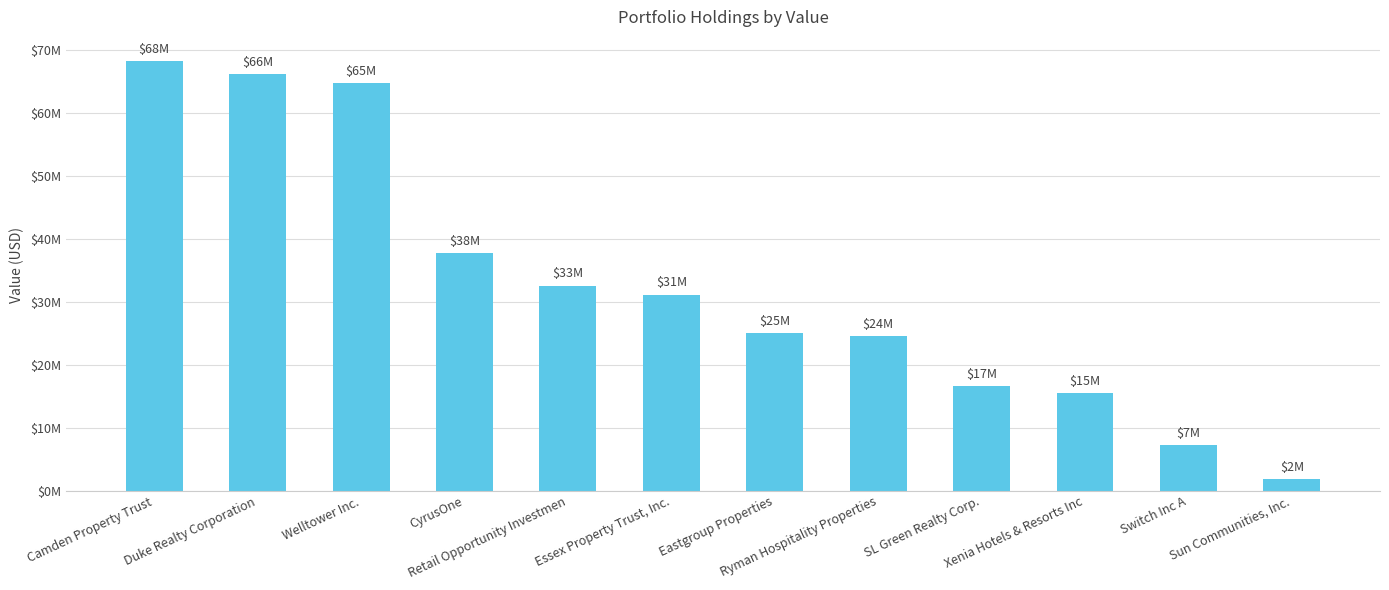

What is the label of the 11th bar from the left?

Switch Inc A